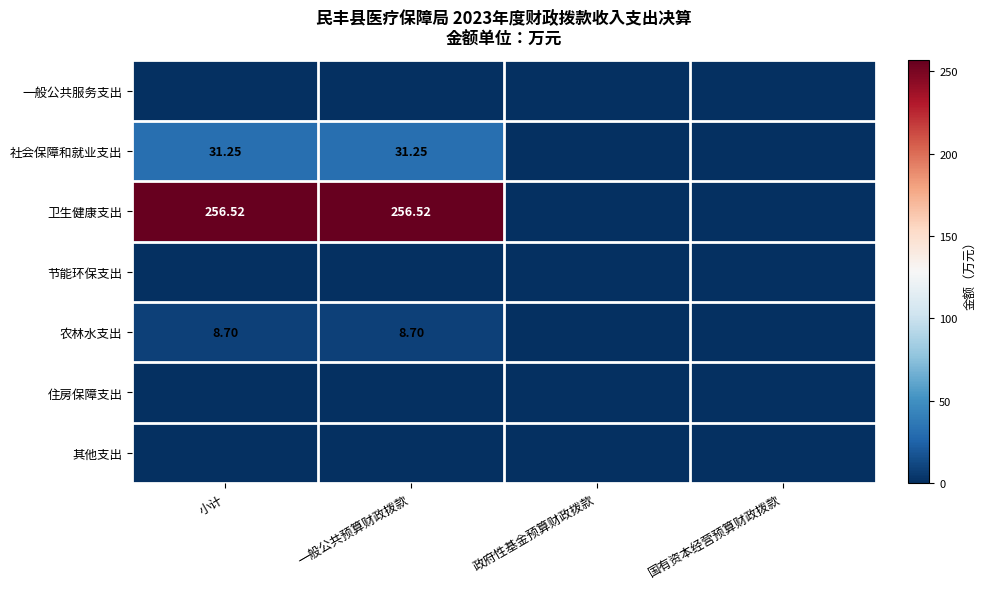

How many series are shown in this chart?

7